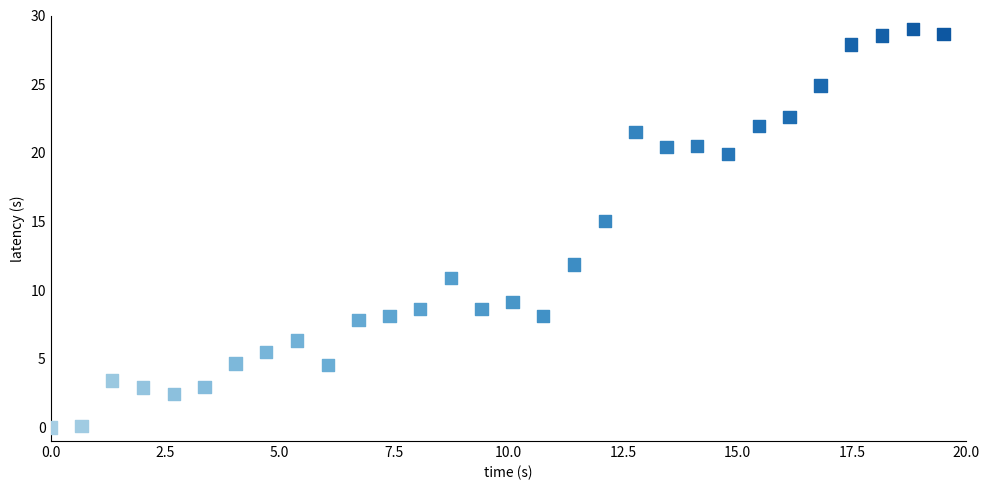

What is the range of Y values (max minus min)?

29.0